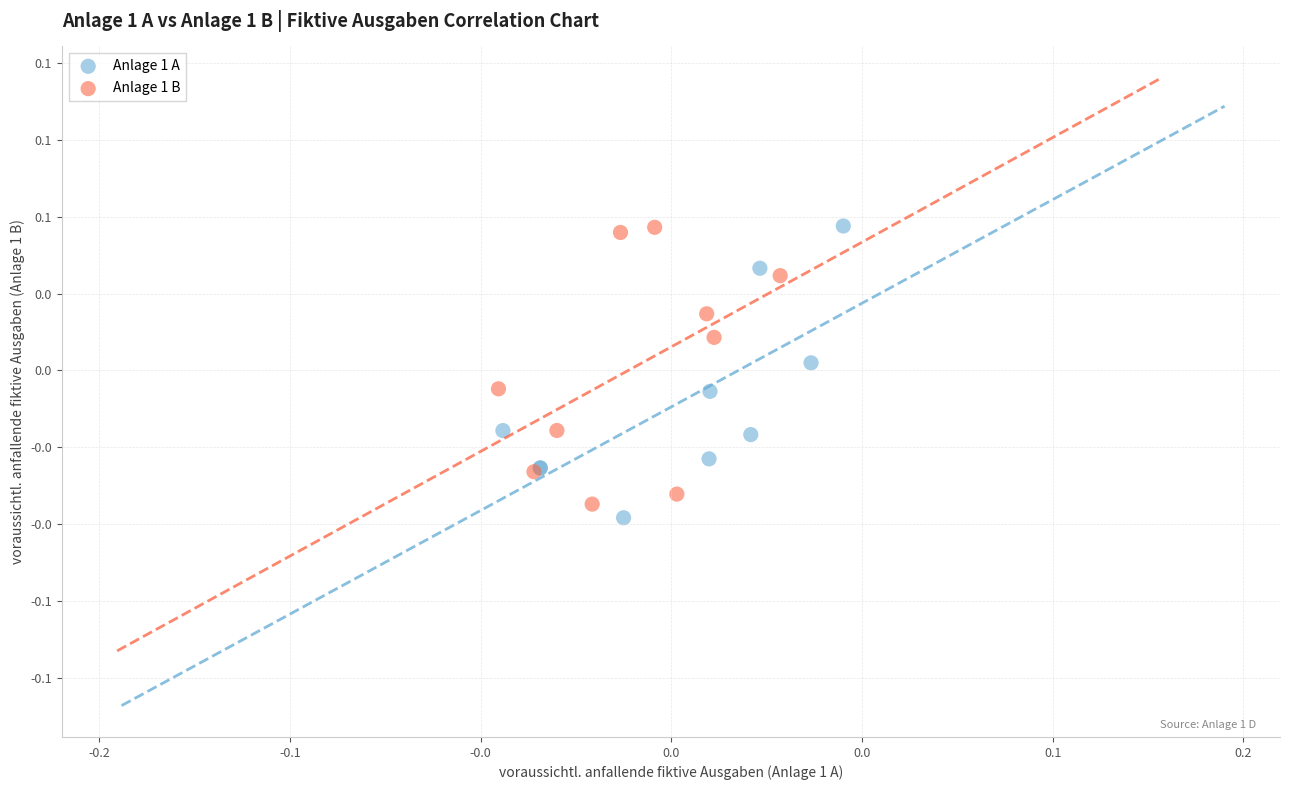

Which series has the widest spread of Y values?

Anlage 1 A